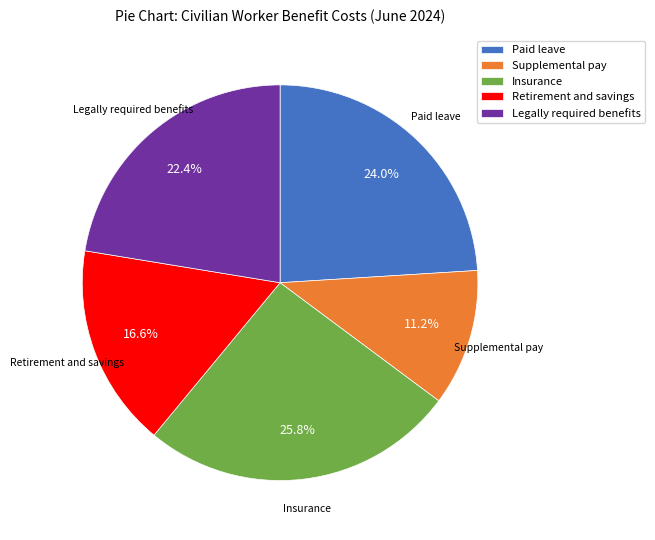

To the nearest percent, what portion does Legally required benefits represent?

22%